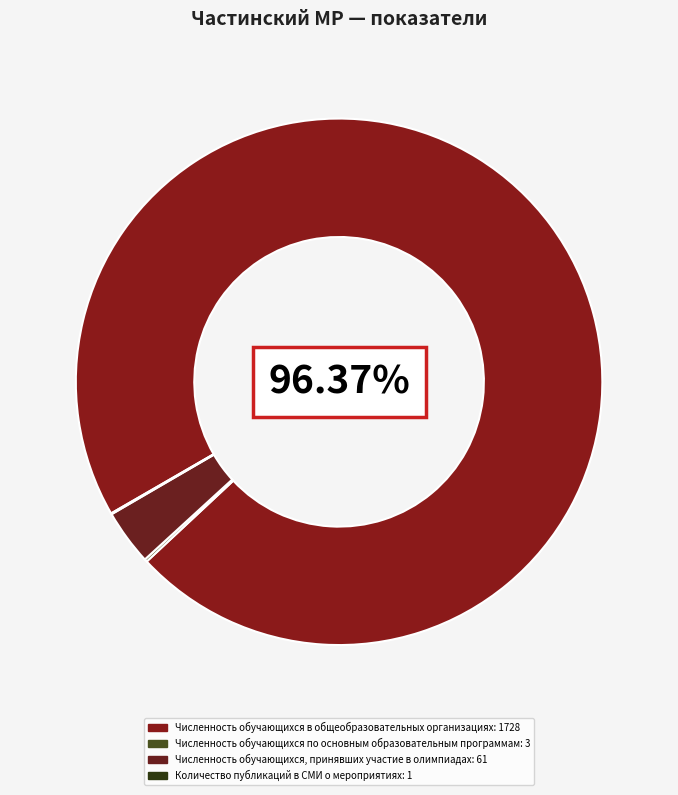

Between Численность обучающихся, принявших участие в олимпиадах and Численность обучающихся по основным образовательным программам, which is larger?

Численность обучающихся, принявших участие в олимпиадах